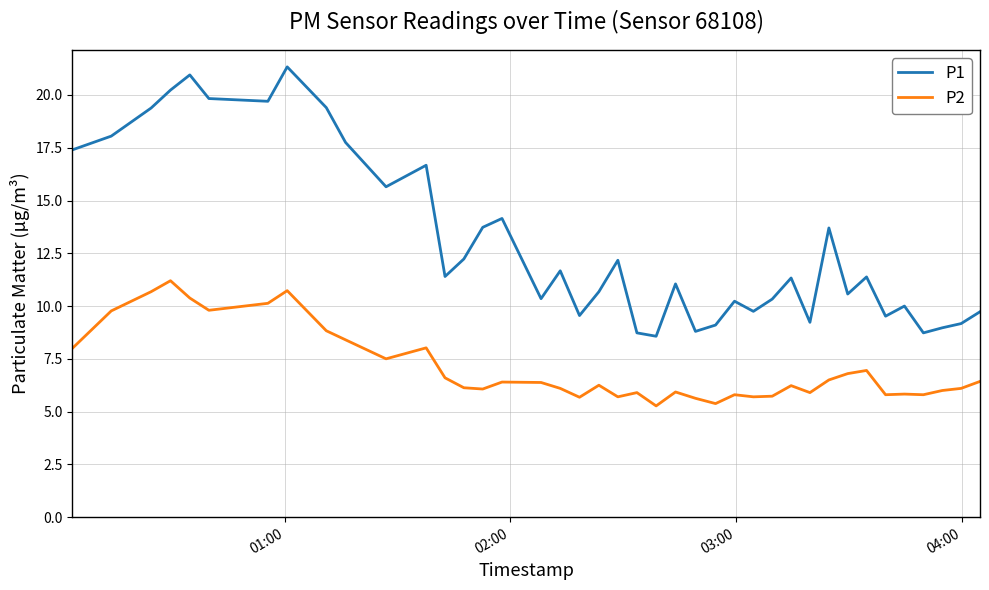

Rank the series by their maximum value, from lowest to highest.

P2, P1